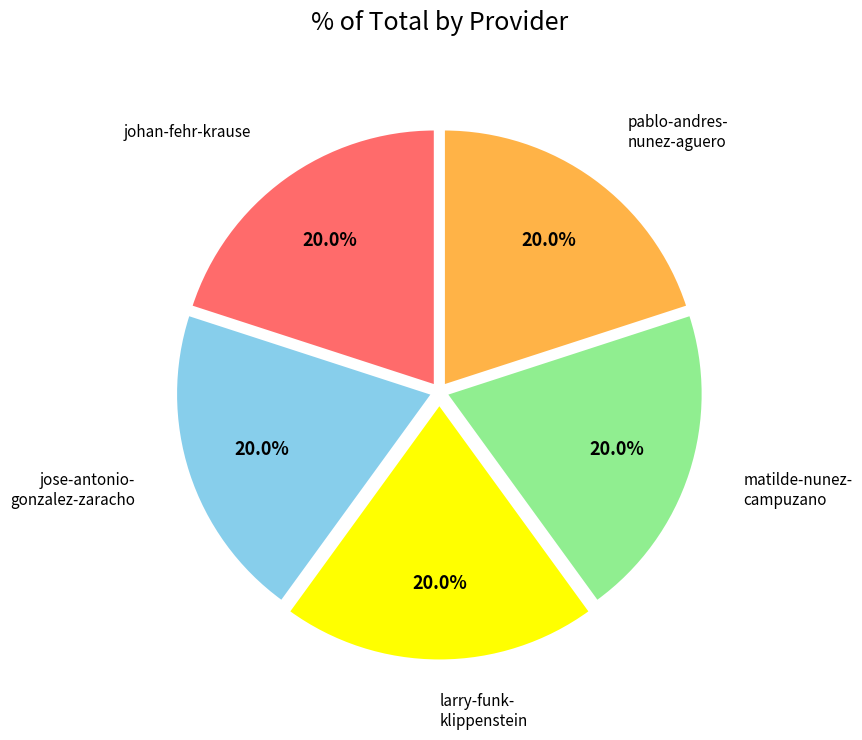

Does any single category account for the majority?

No